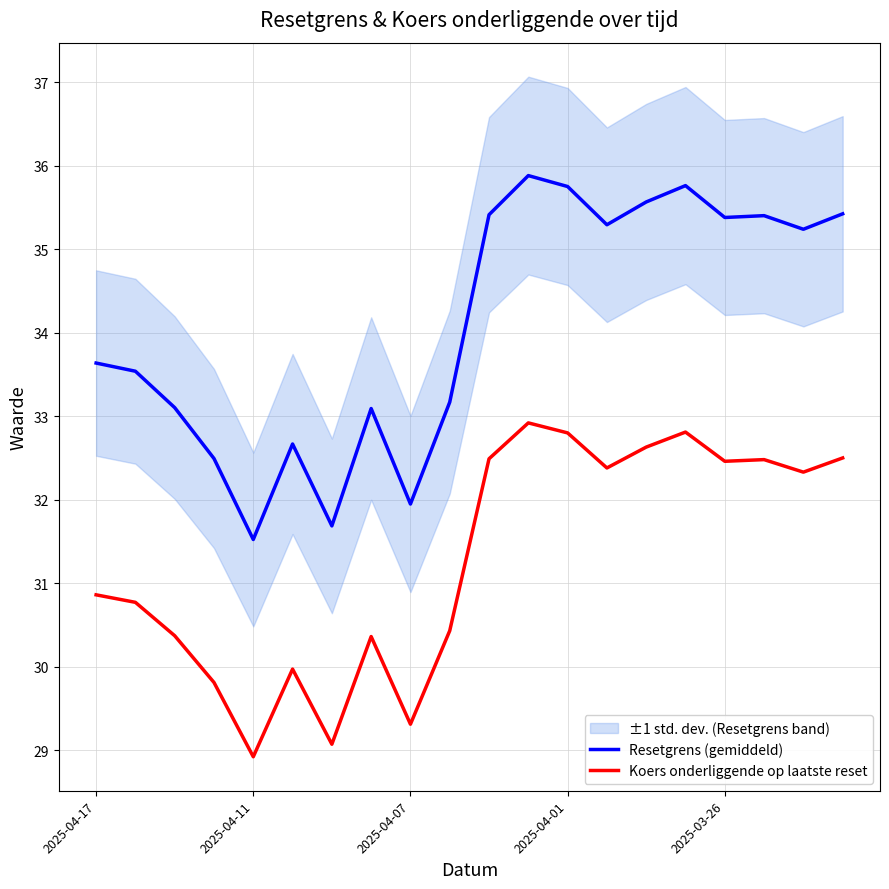

At which label does Resetgrens (gemiddeld) reach its peak?

11